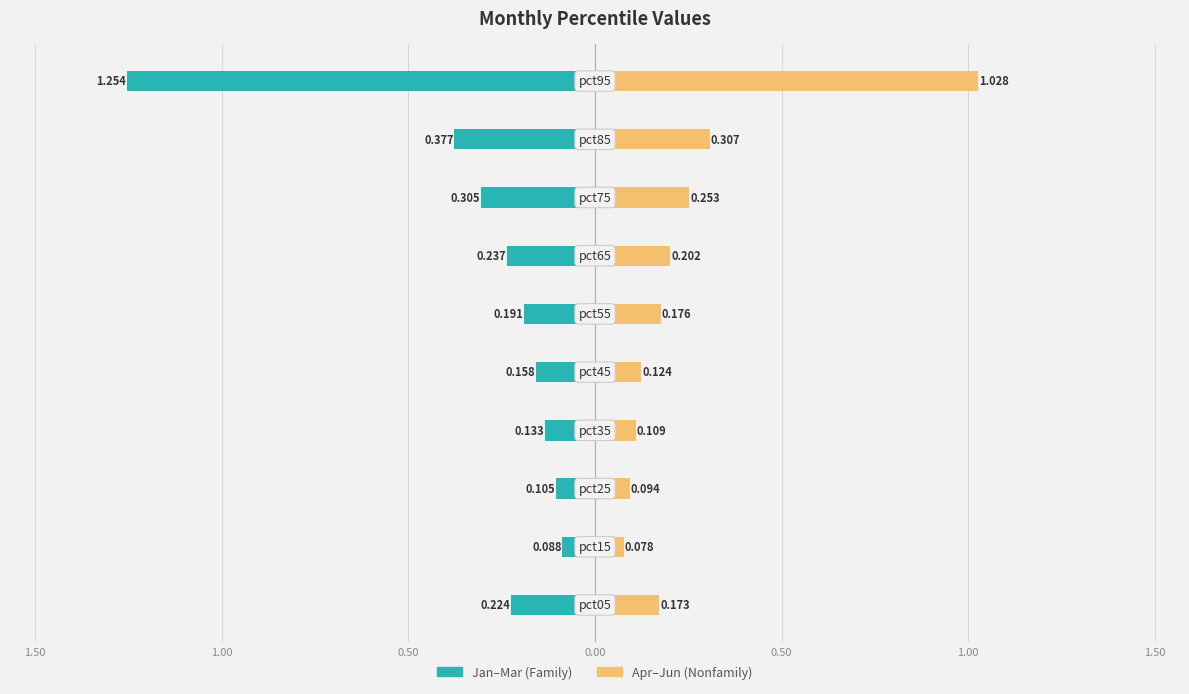

What is the minimum value shown in the chart?

-1.3